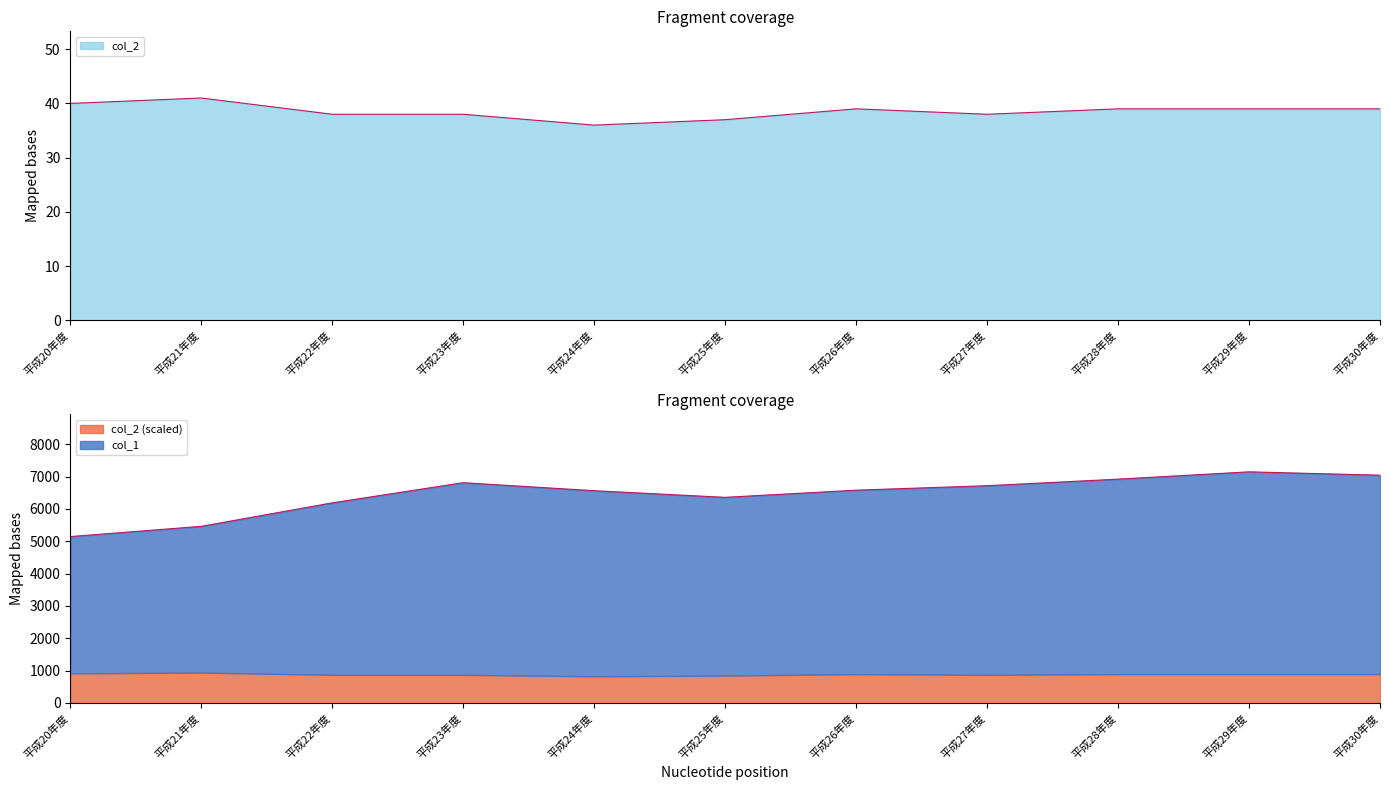

True or false: col_1 and col_2 cross at least once.

False